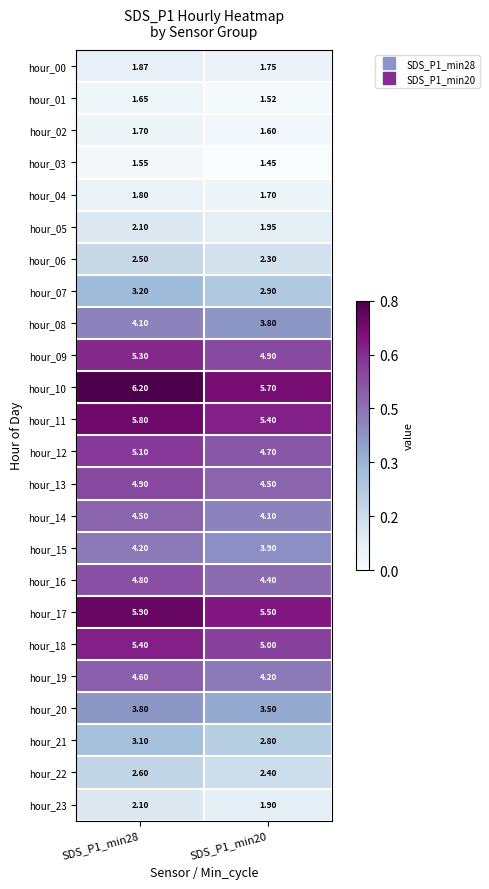

Is the value of hour_19 at SDS_P1_min28 greater than the value of hour_04 at SDS_P1_min20?

Yes